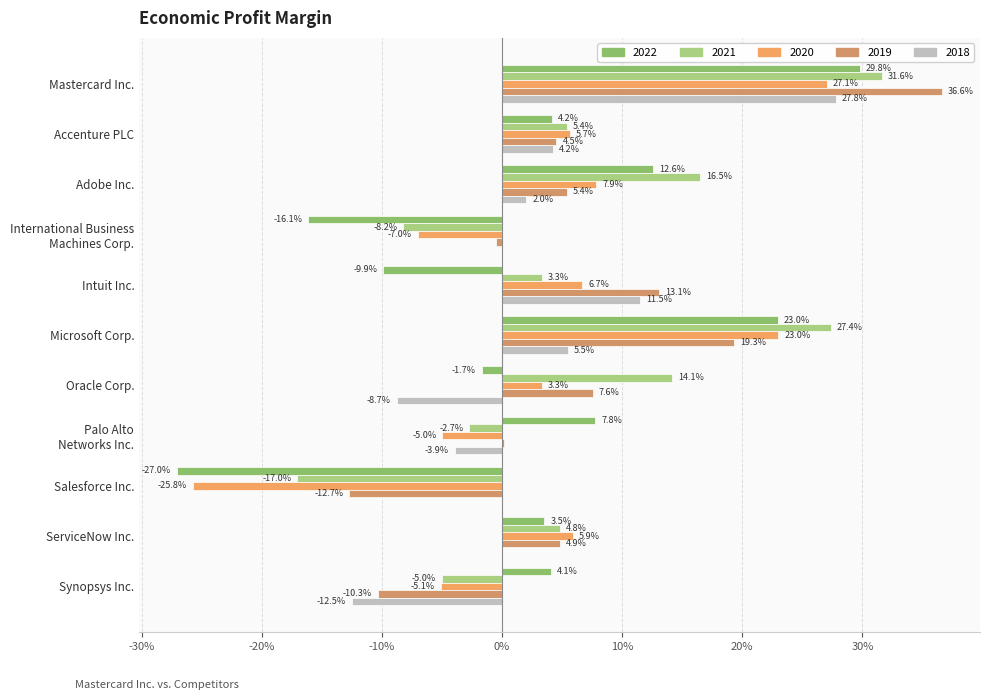

What is the label of the 5th bar from the left?

Intuit Inc.